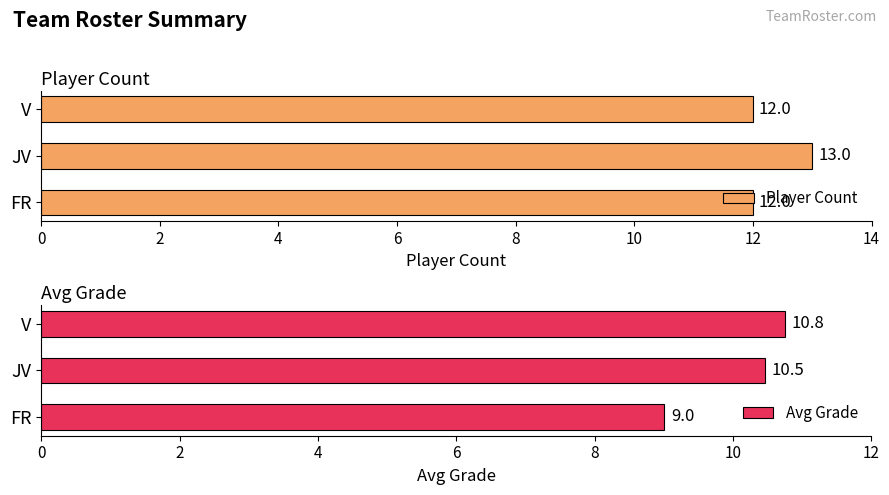

The value of Player Count at V is 22. True or false?

False